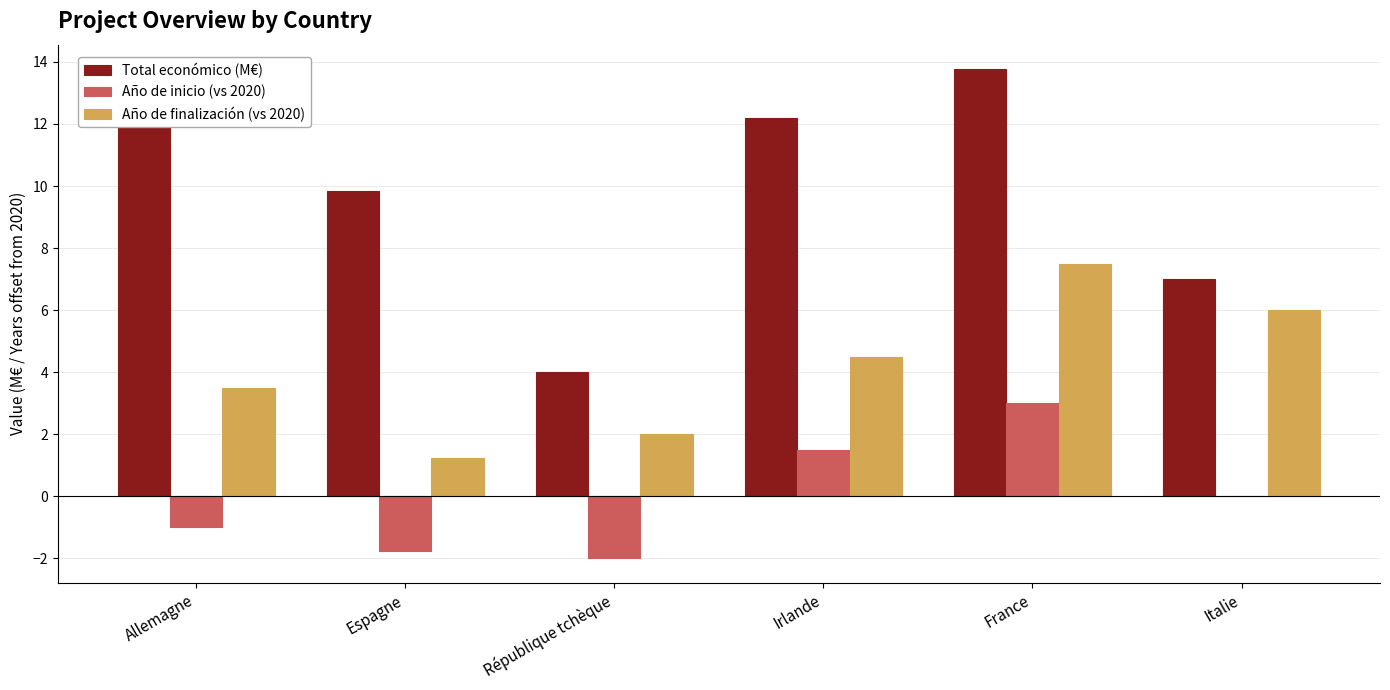

How many values in the Total económico (M€) series exceed 12?

3